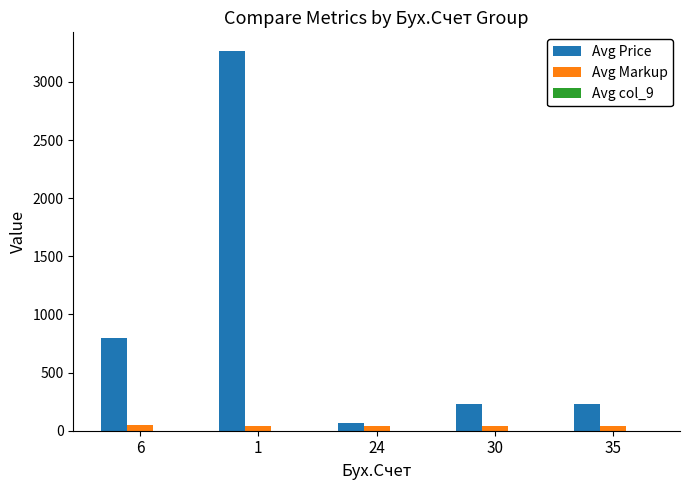

Which series has the widest spread of values?

Avg Price